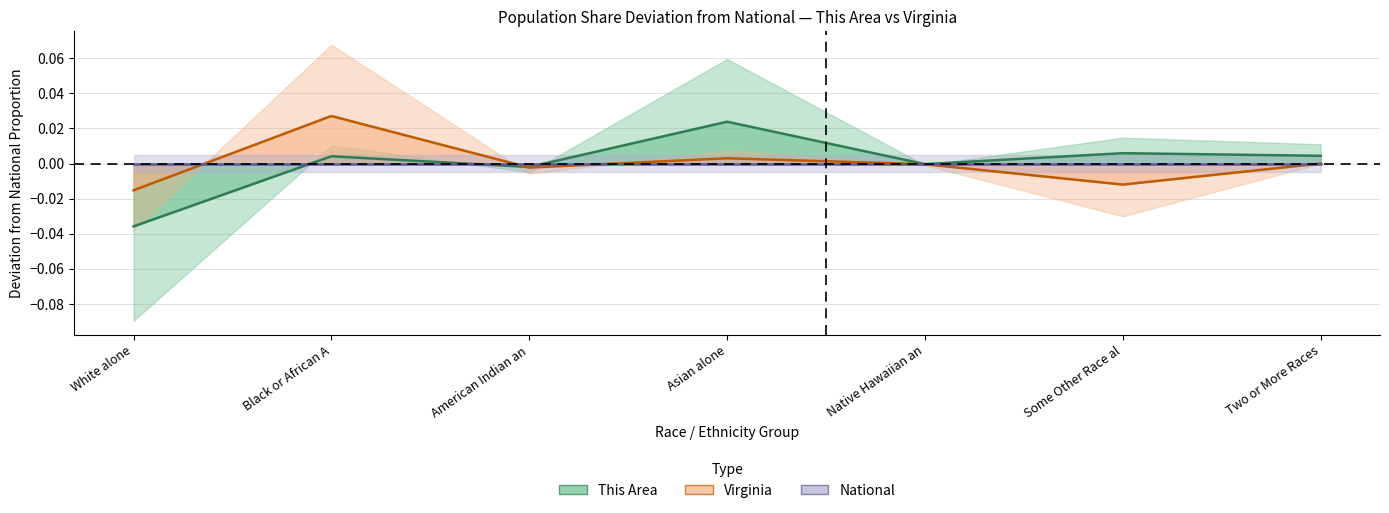

Between Two or More Races and Asian alone, which is larger?

Asian alone